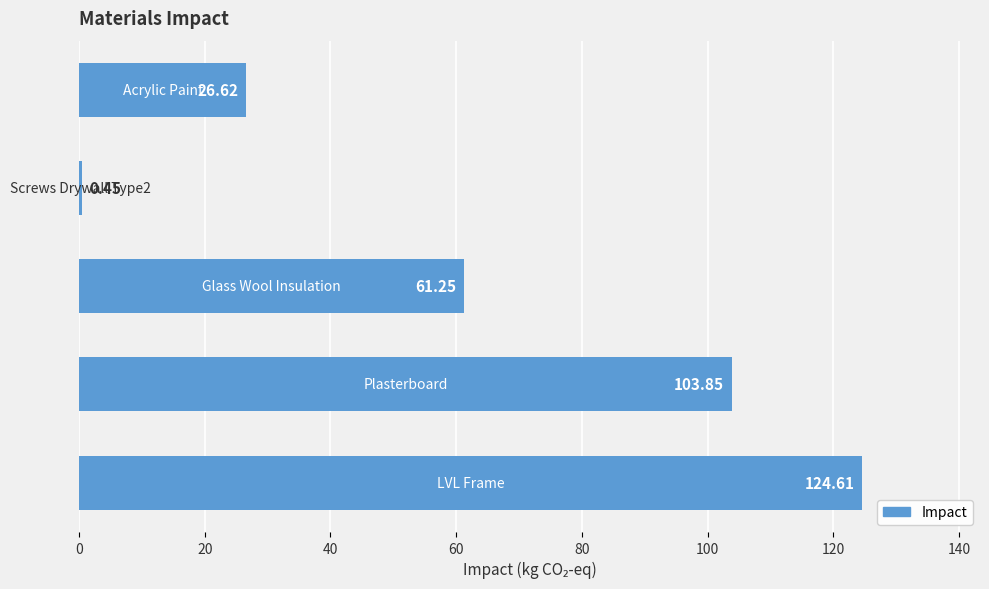

What is the difference between the maximum and second lowest values?

98.0